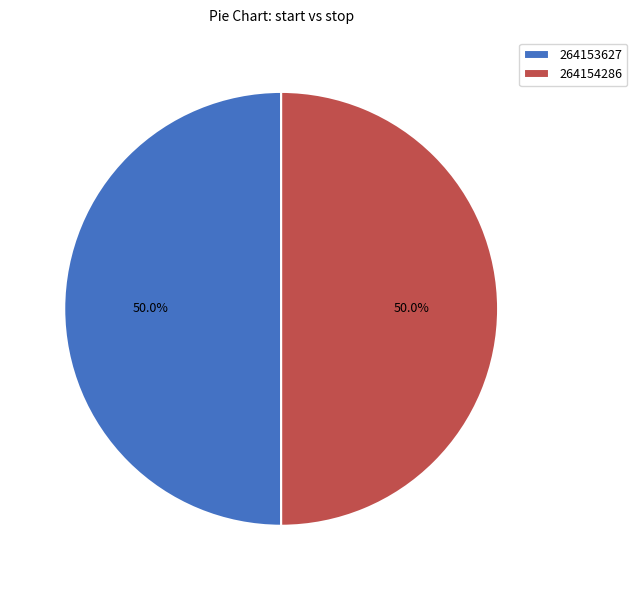

What percentage do 264154286 and 264153627 together represent?

100.0%